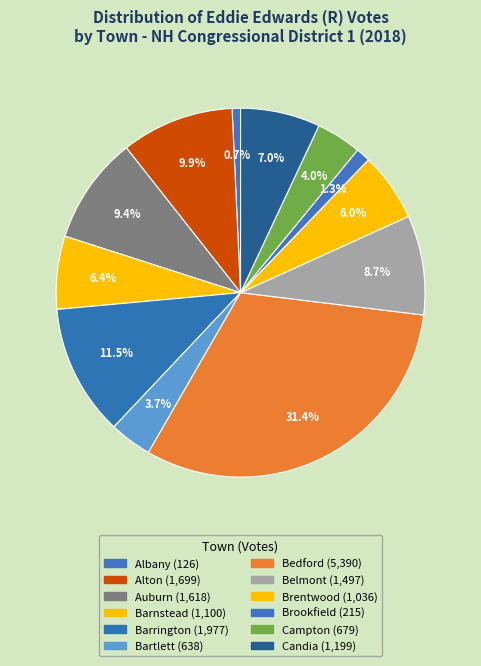

Is it true that Albany is 11% of the pie?

False